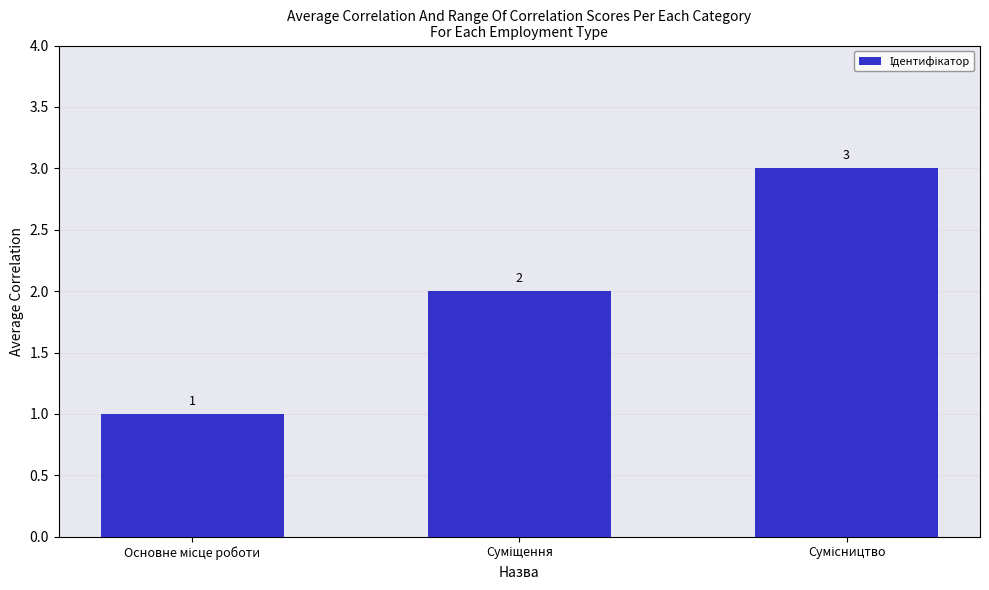

What is the difference between the second highest and minimum values?

1